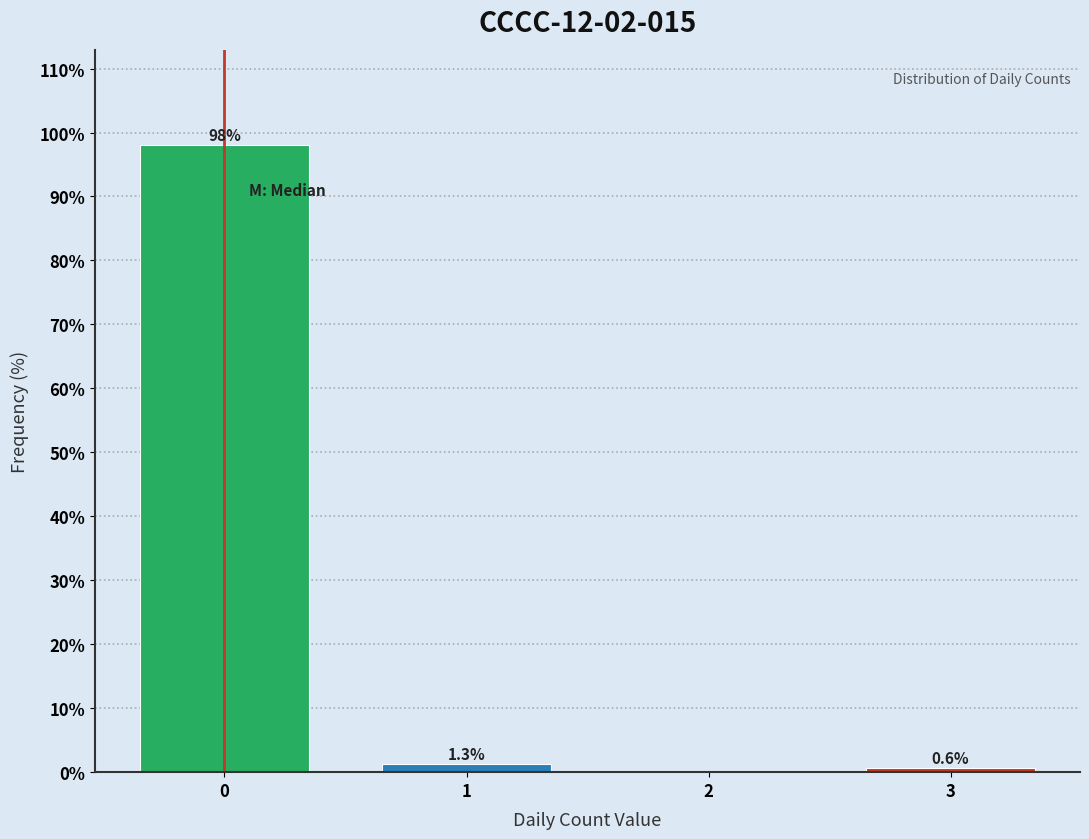

Reading right to left, transcribe all the data shown in this chart.

3=0.6	2=0.0	1=1.3	0=98.1